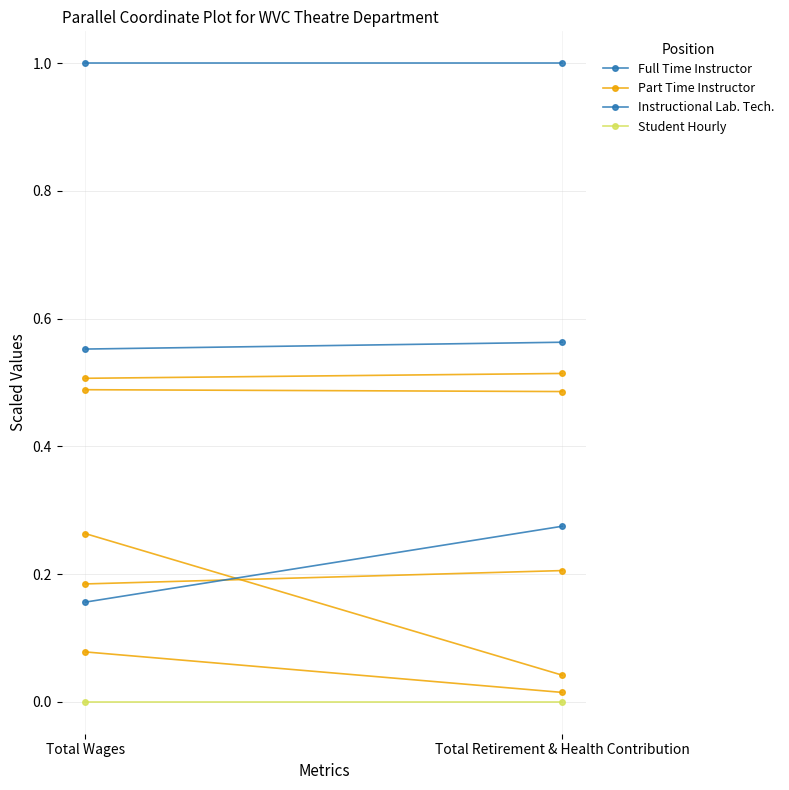

How many categories are shown in the chart?

2